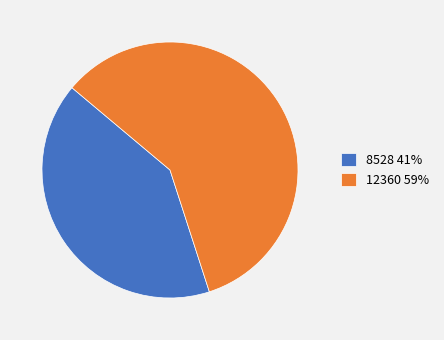

Which category has the biggest portion of the pie?

12360